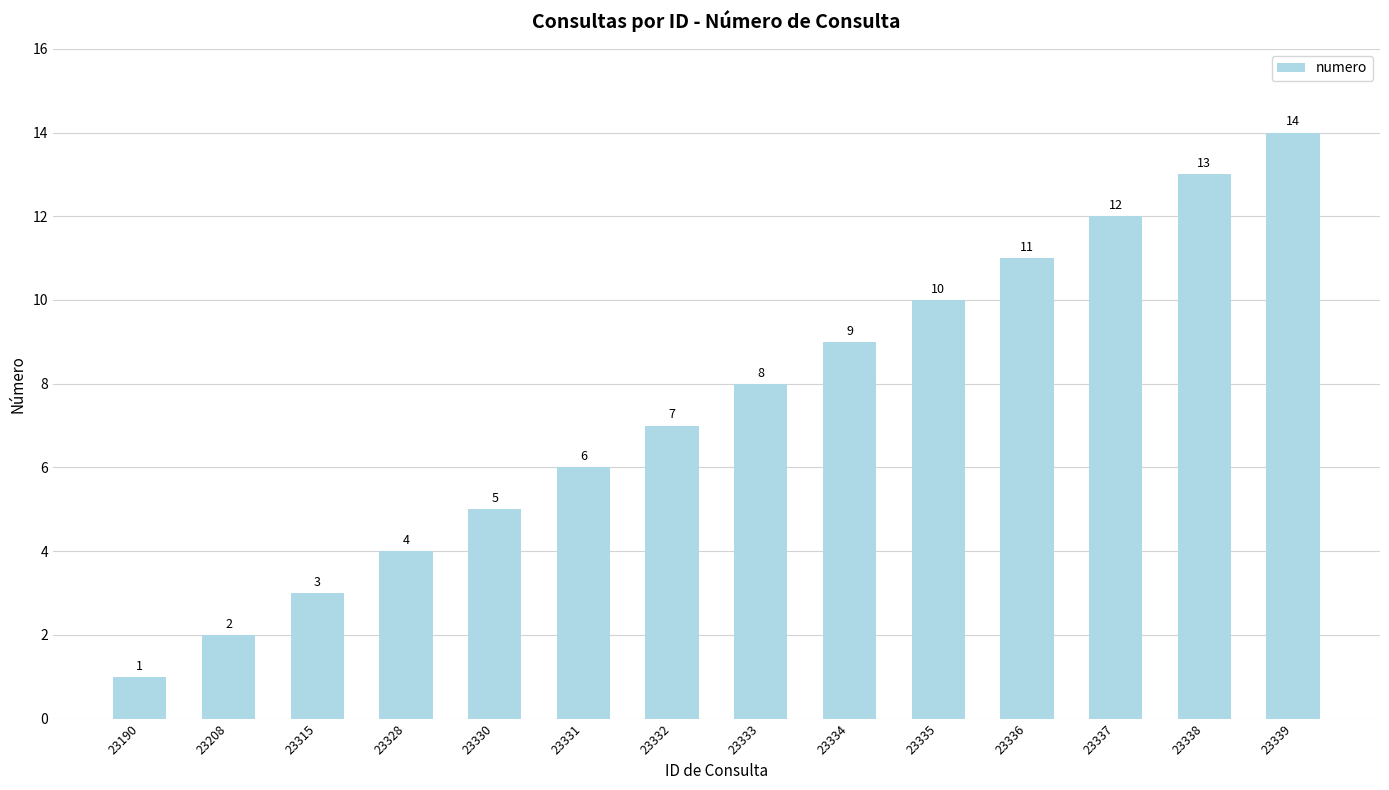

Which label corresponds to the largest value in the chart?

23339